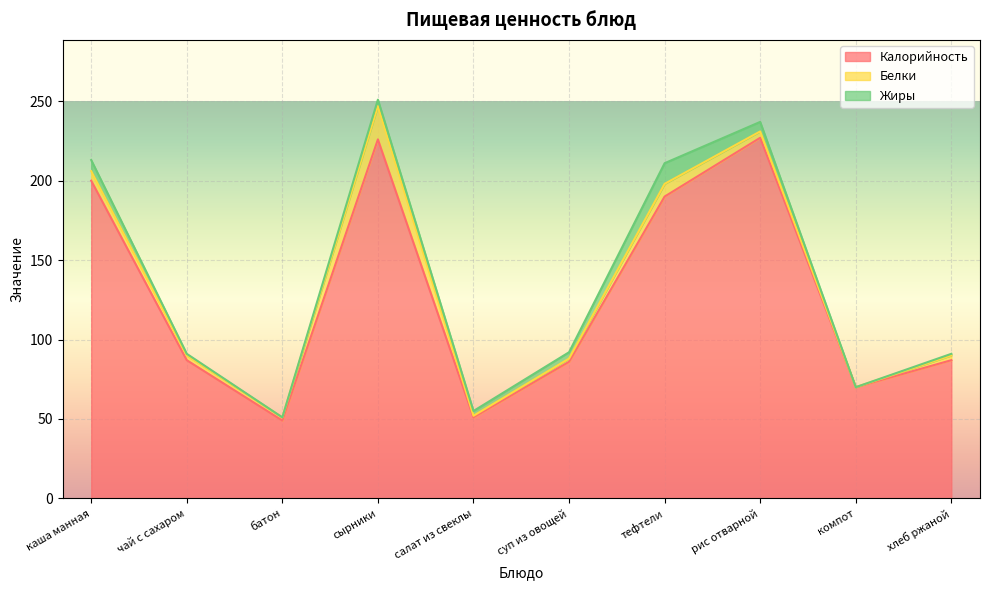

True or false: Калорийность and Белки intersect in this chart.

False